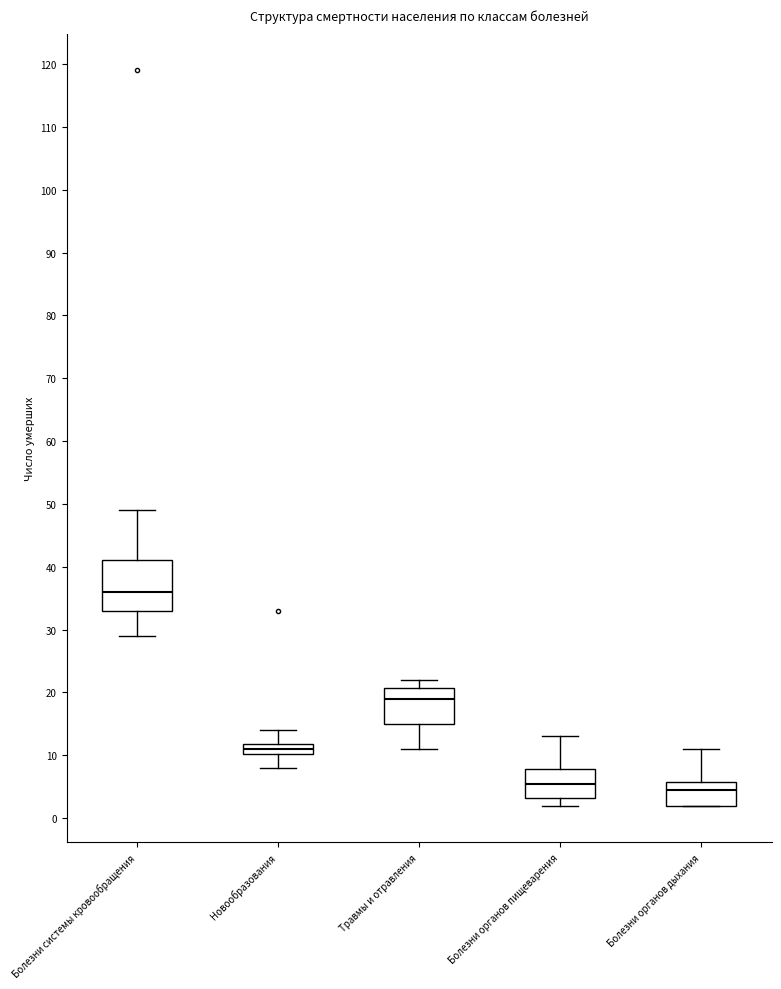

Comparing the boxes themselves (not the whiskers), which one is the tallest?

Болезни системы кровообращения